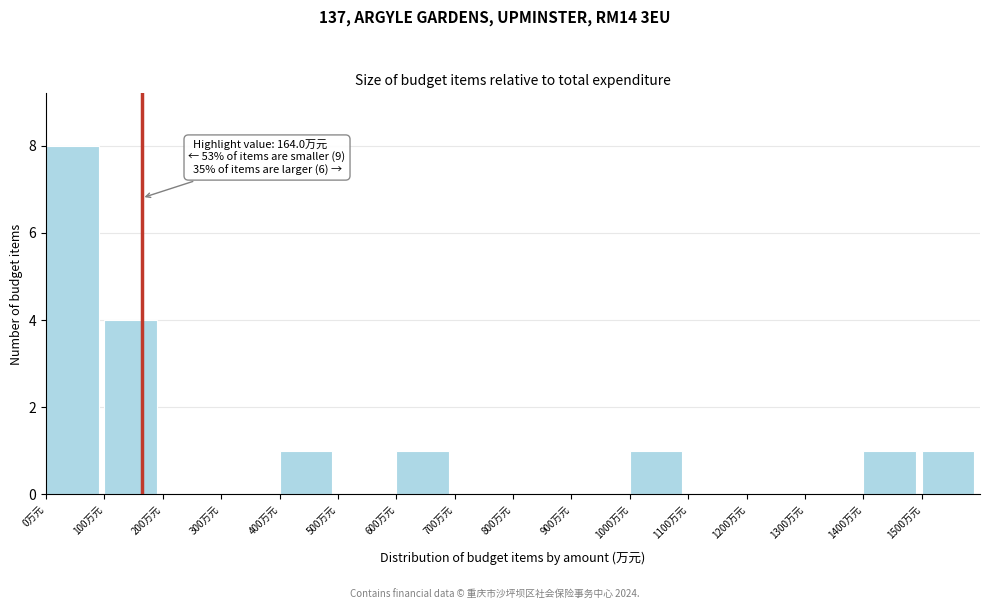

Which range on the x-axis has the tallest bar?

0 to 100